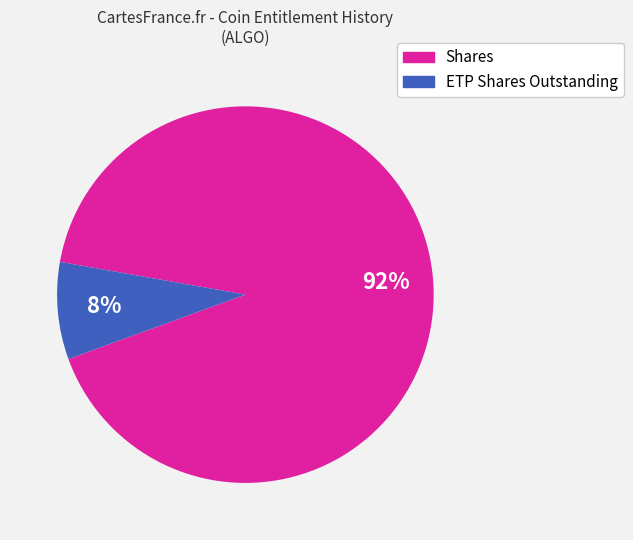

Count the number of slices in the pie.

2